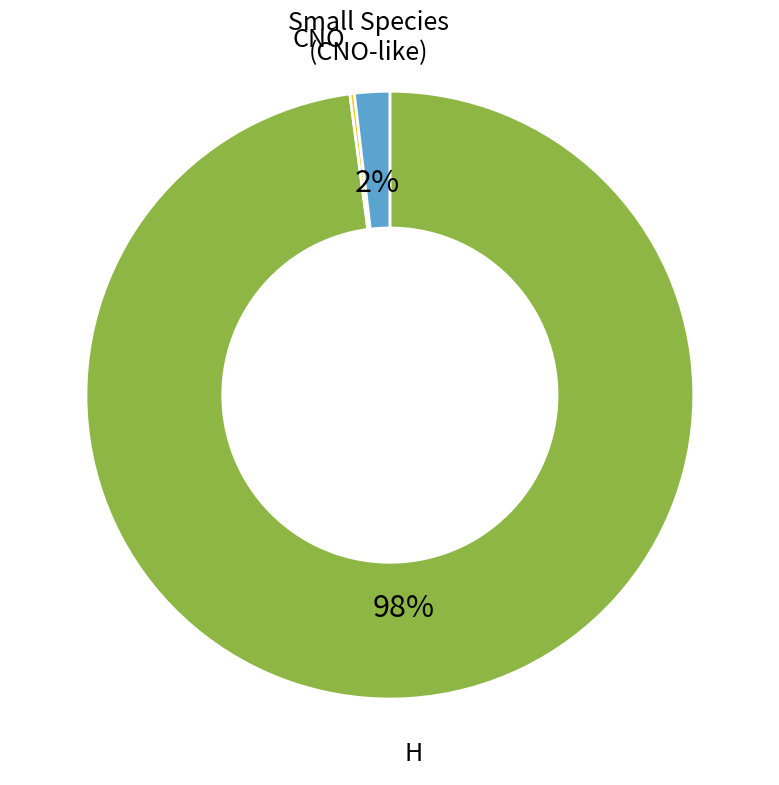

To the nearest percent, what is the average slice percentage?

33%